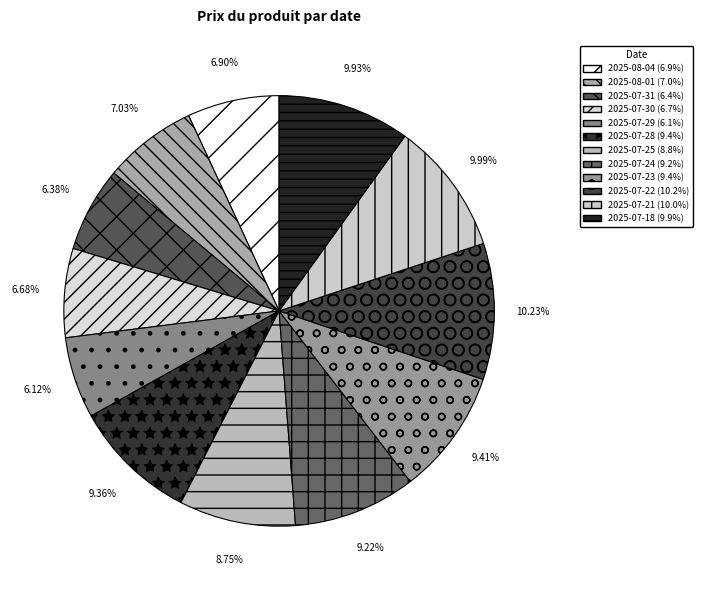

Rank the categories by value from highest to lowest.

2025-07-22, 2025-07-21, 2025-07-18, 2025-07-23, 2025-07-28, 2025-07-24, 2025-07-25, 2025-08-01, 2025-08-04, 2025-07-30, 2025-07-31, 2025-07-29